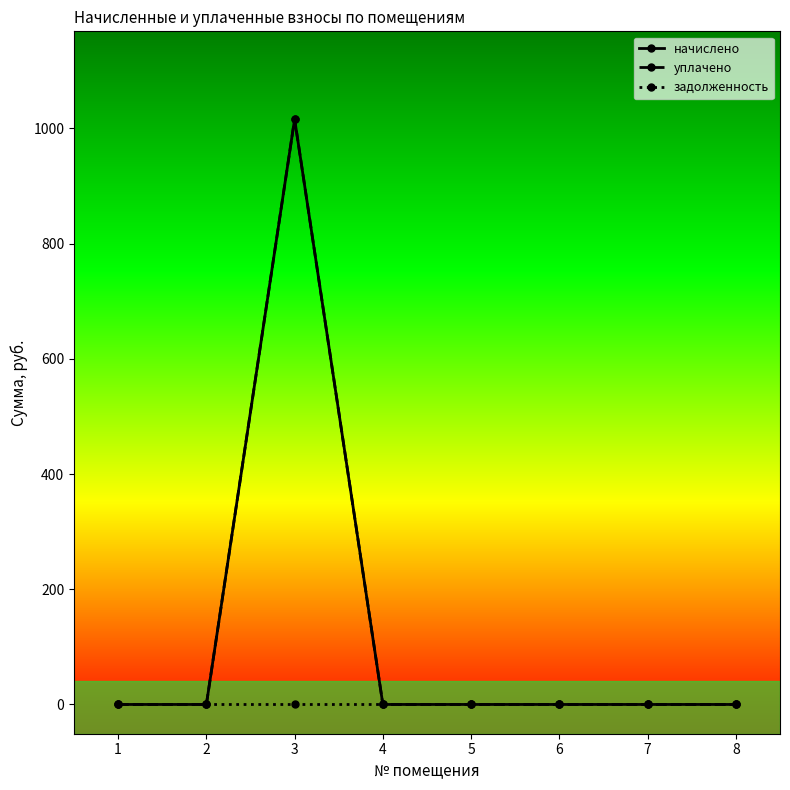

List the series in order of their peak value, highest first.

начислено, уплачено, задолженность